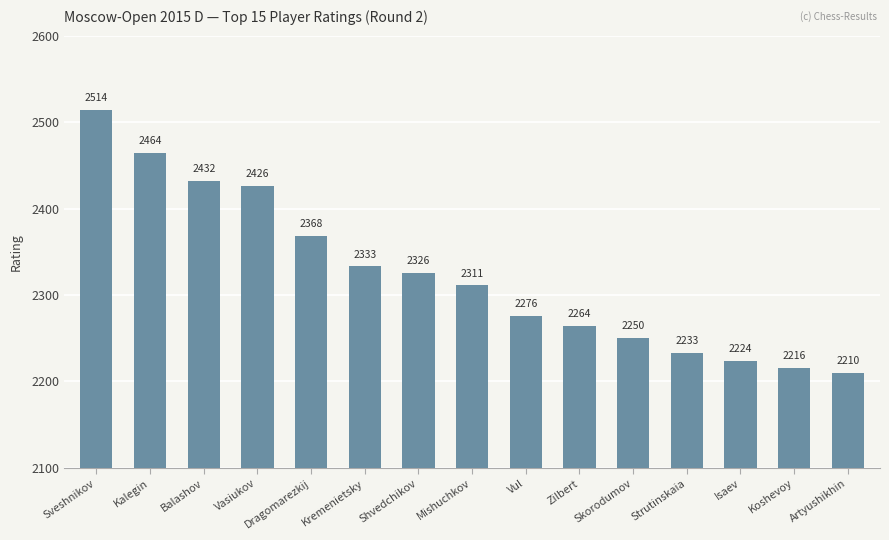

What is the label of the 11th bar from the right?

Dragomarezkij